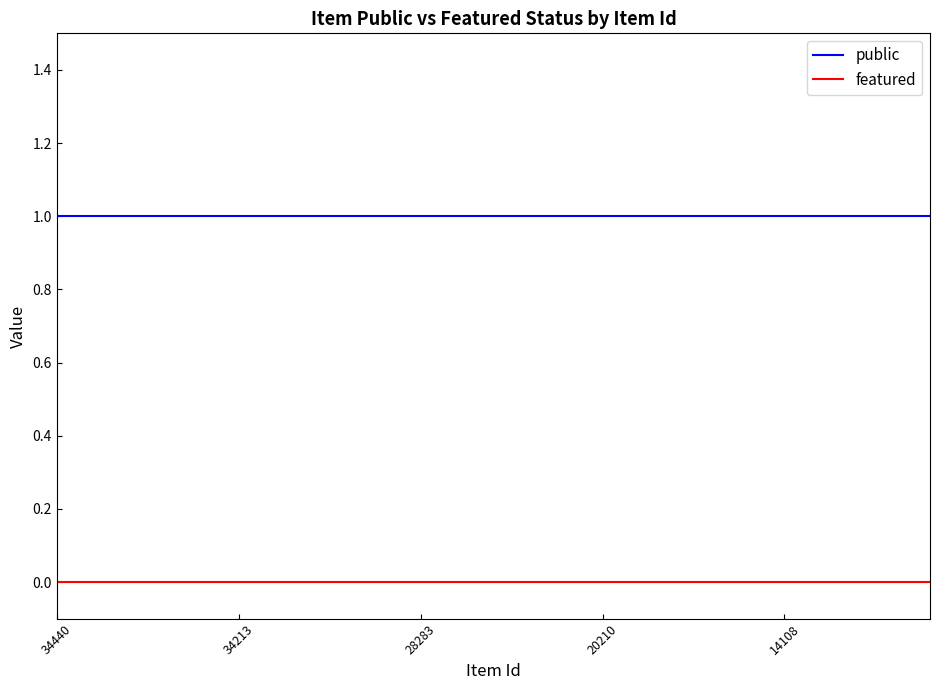

List the series in order of their overall mean, lowest first.

featured, public